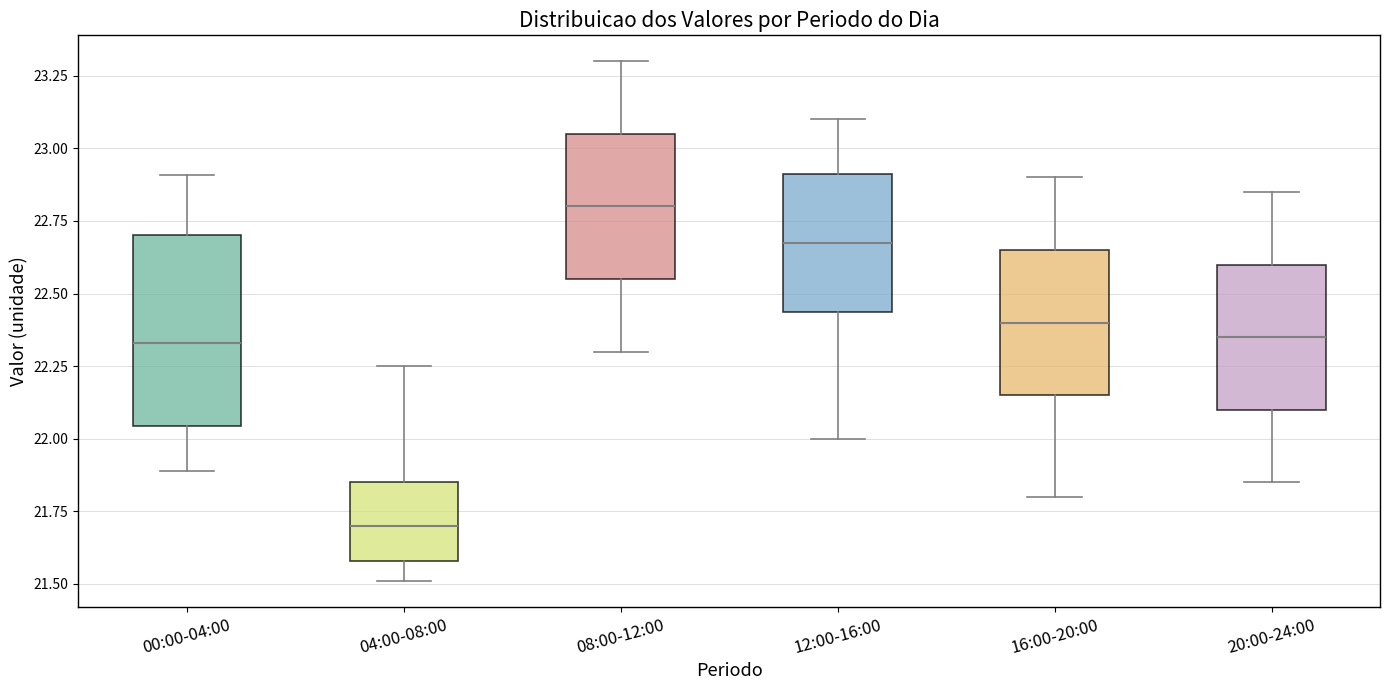

Reading left to right, read every box against the y-axis: the position of its median line, the range the box covers, and the ends of its whiskers. The values are not printed on the chart, so give them approximately, as read against the axis.

00:00-04:00: median 22.35, box 22.05 to 22.70, whiskers 21.90 to 22.90
04:00-08:00: median 21.70, box 21.60 to 21.85, whiskers 21.50 to 22.25
08:00-12:00: median 22.80, box 22.55 to 23.05, whiskers 22.30 to 23.30
12:00-16:00: median 22.70, box 22.45 to 22.90, whiskers 22.00 to 23.10
16:00-20:00: median 22.40, box 22.15 to 22.65, whiskers 21.80 to 22.90
20:00-24:00: median 22.35, box 22.10 to 22.60, whiskers 21.85 to 22.85